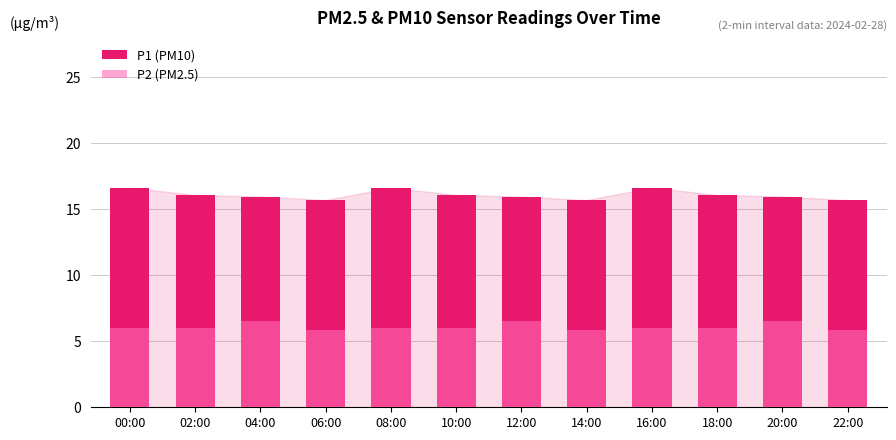

At how many categories does at least one series exceed 14?

12